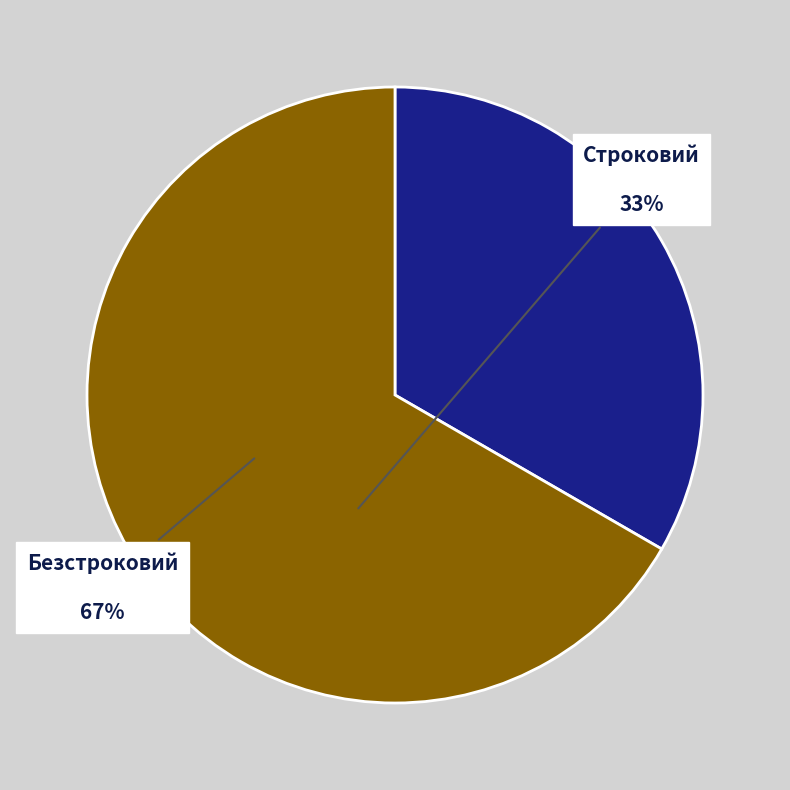

Is there a majority slice in this chart?

Yes